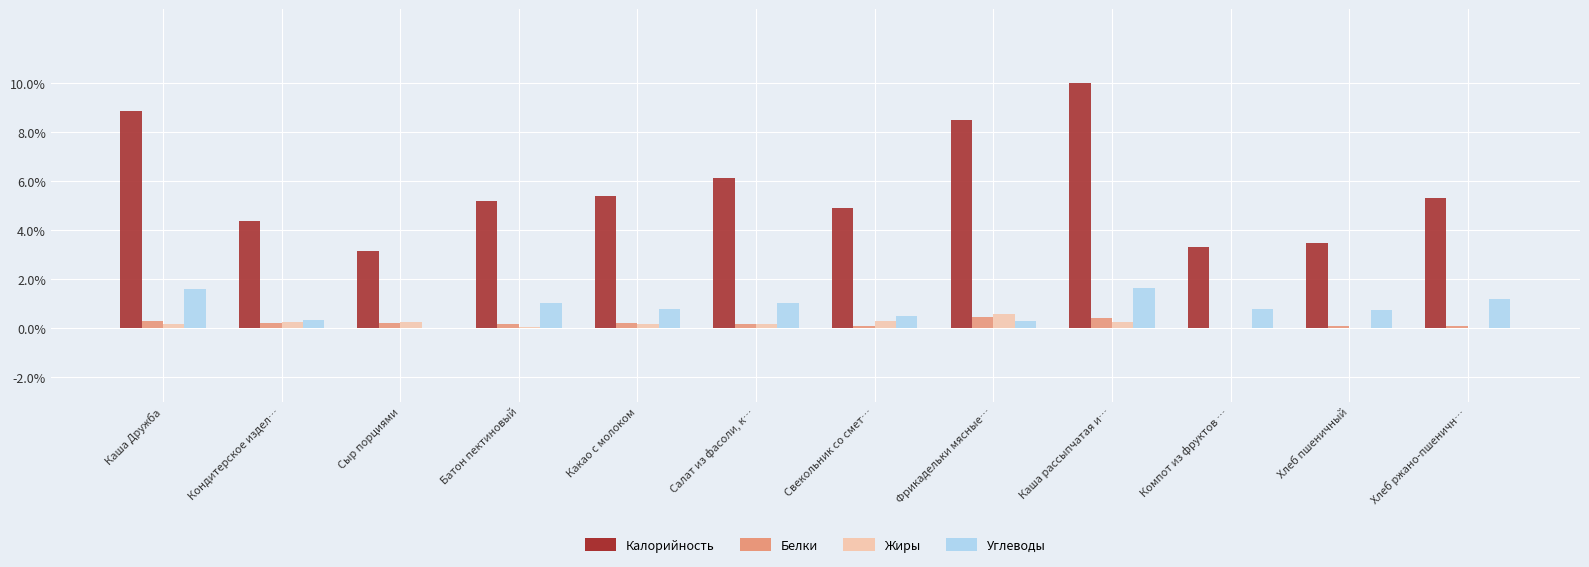

The Калорийность series shows 4.9 at Свекольник со смет…. True or false?

True